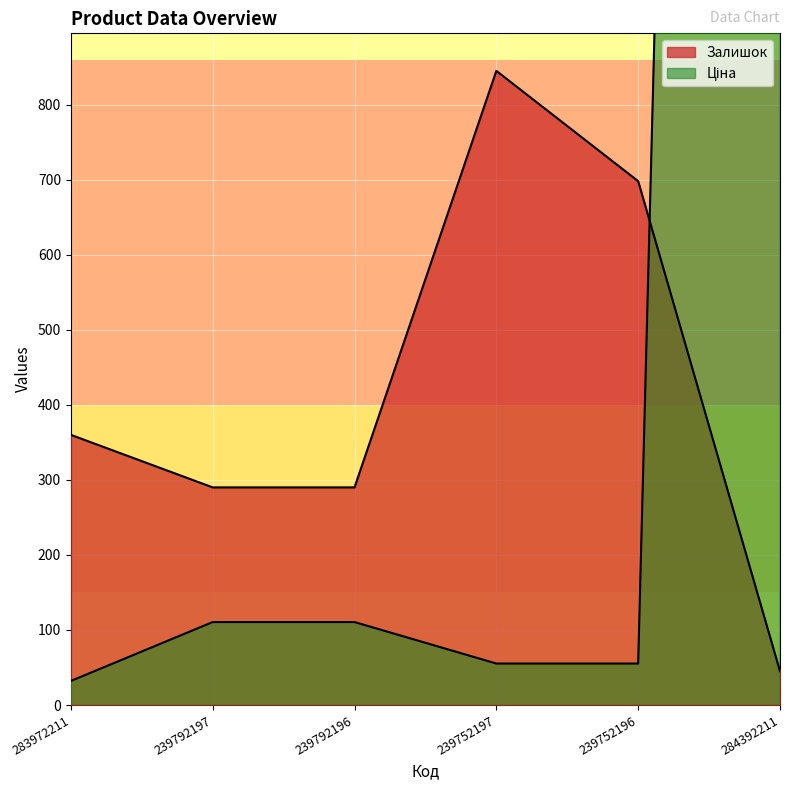

The Ціна series shows 13215.1 at 284392211. True or false?

False